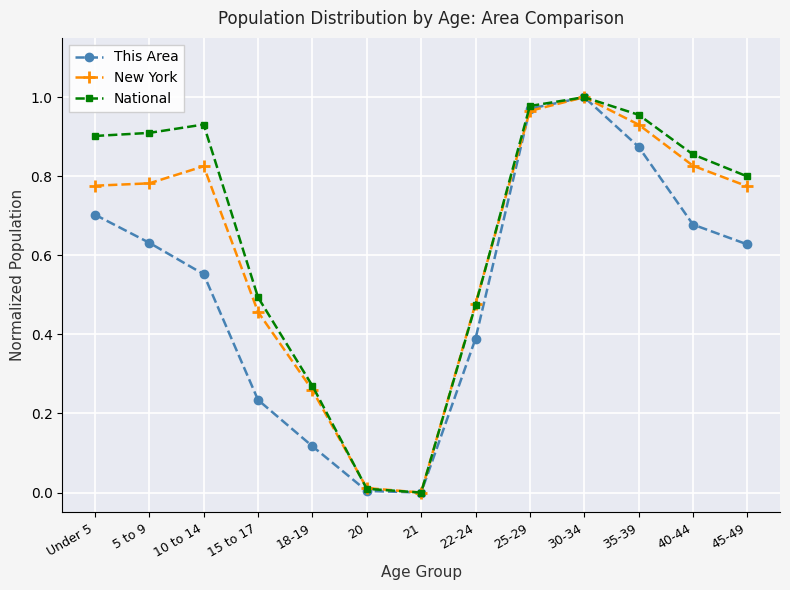

Which series has the largest total across all categories?

National